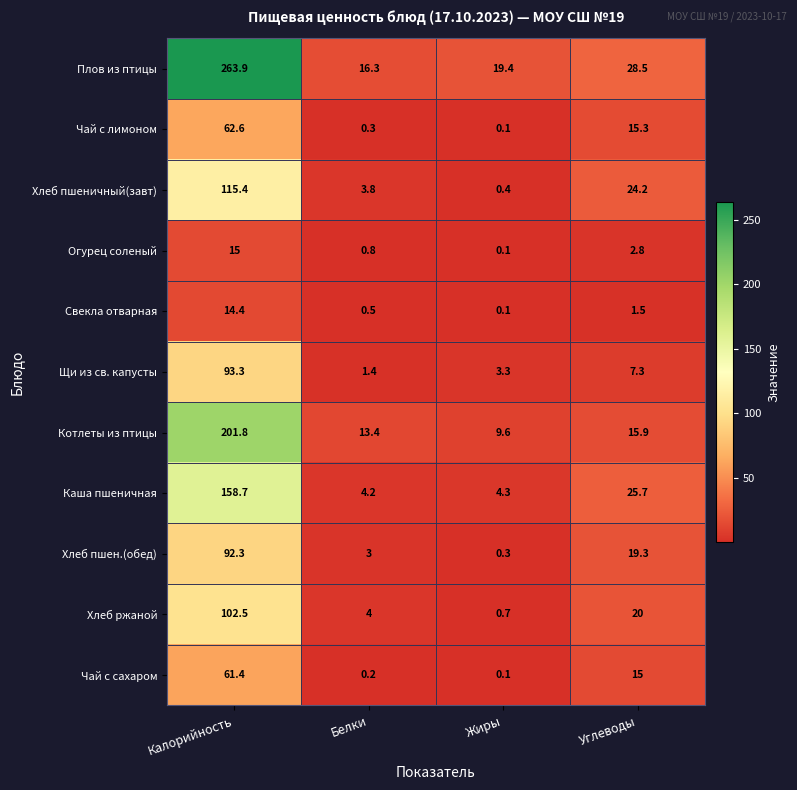

How many values in the Хлеб пшеничный(завт) series are below 24?

2